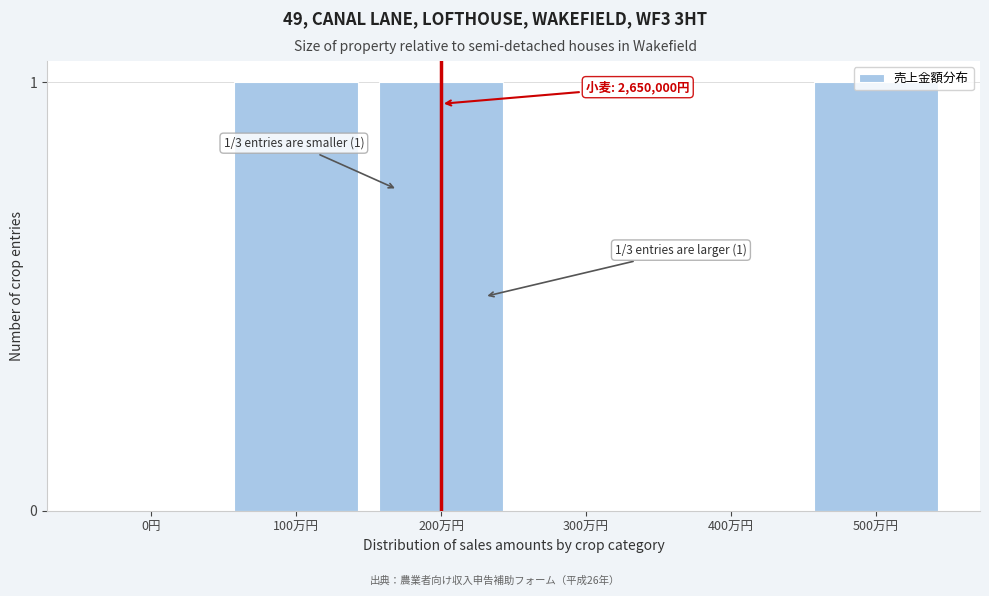

The value at 200万円 is 1. True or false?

True